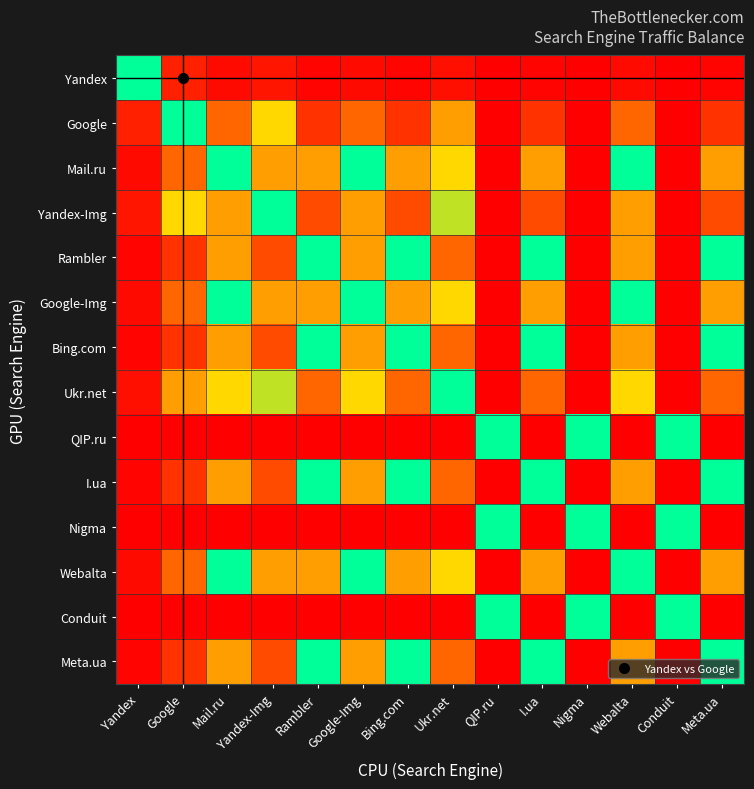

At which category does the chart reach its minimum across all series?

Yandex